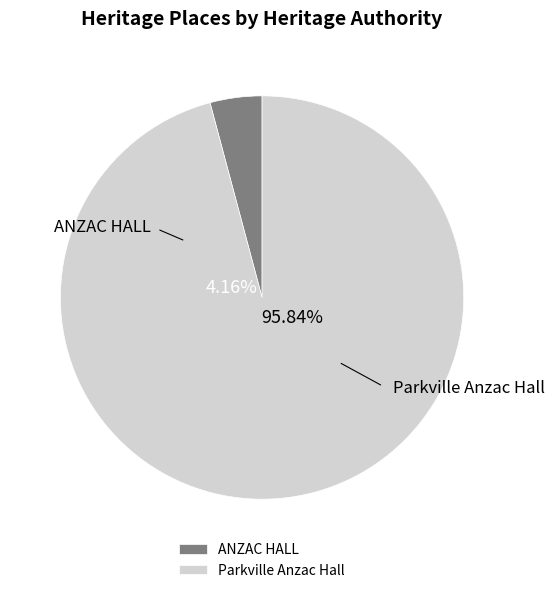

Which category has the biggest portion of the pie?

Parkville Anzac Hall